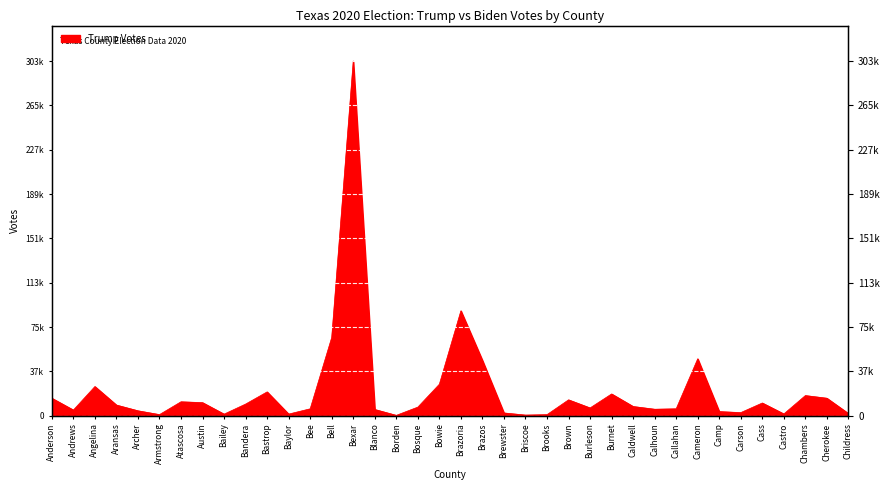

At which category does the chart reach its minimum across all series?

Borden